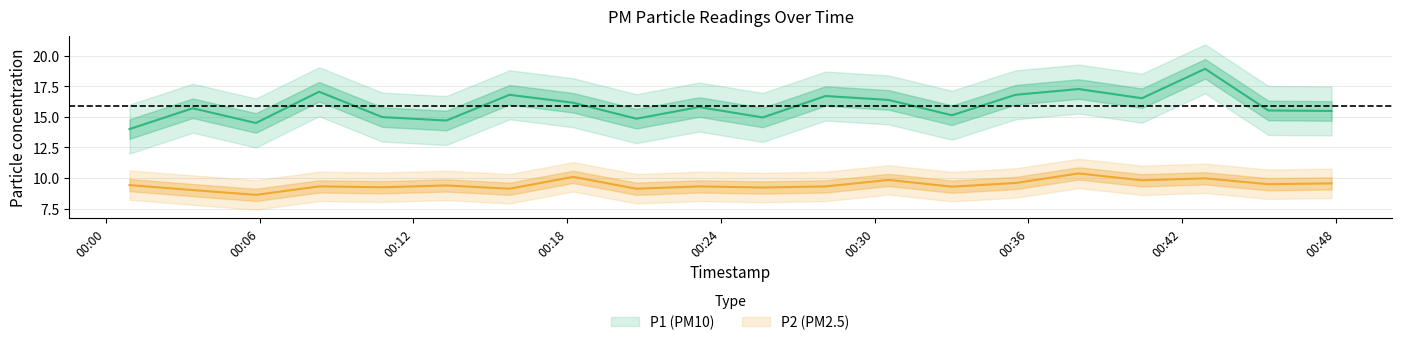

True or false: P1 and P2 cross at least once.

False